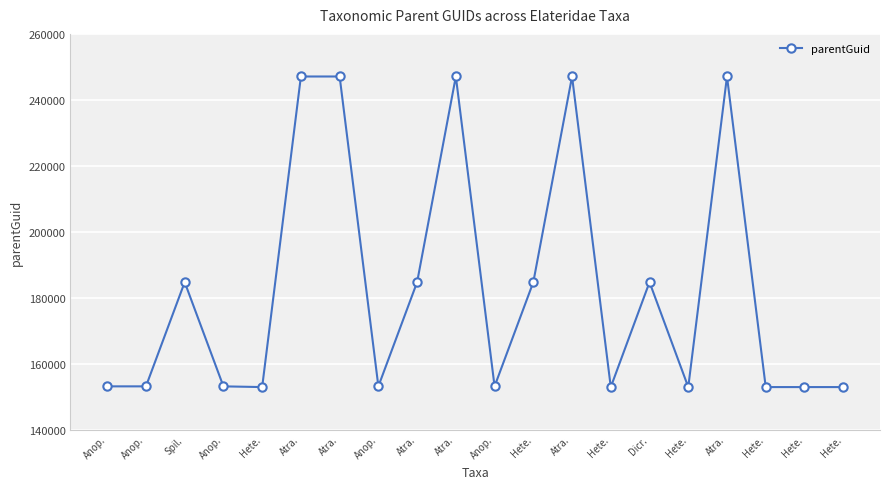

What is the label of the 13th point from the right?

Anop.